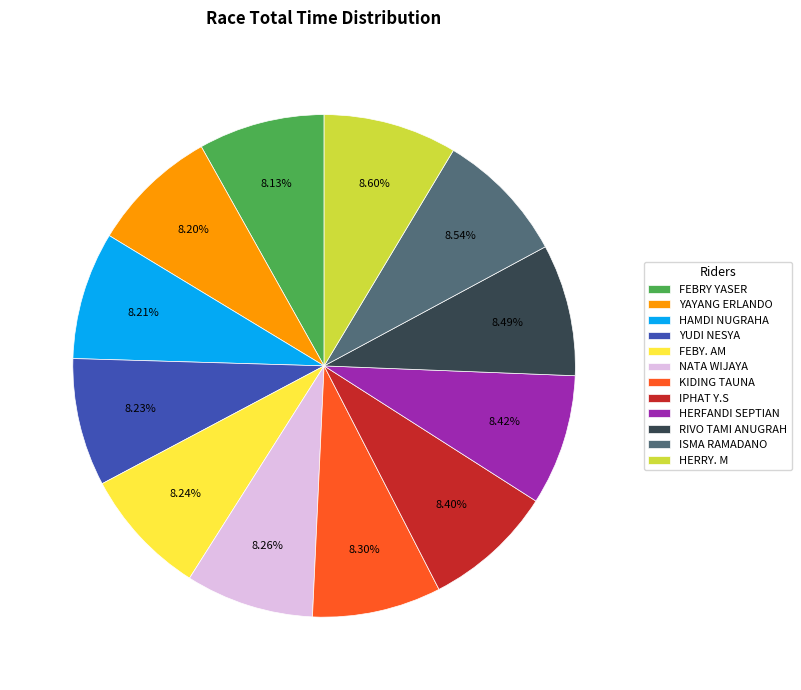

Approximately how many times larger is the value at YAYANG ERLANDO compared to FEBRY YASER?

1.0